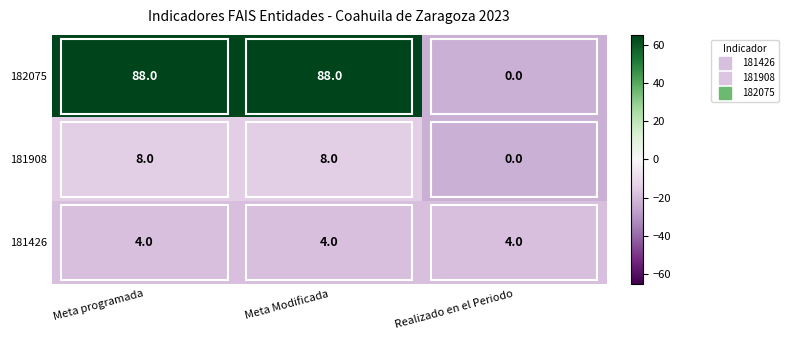

What is the difference between the highest and lowest values at Realizado en el Periodo?

4